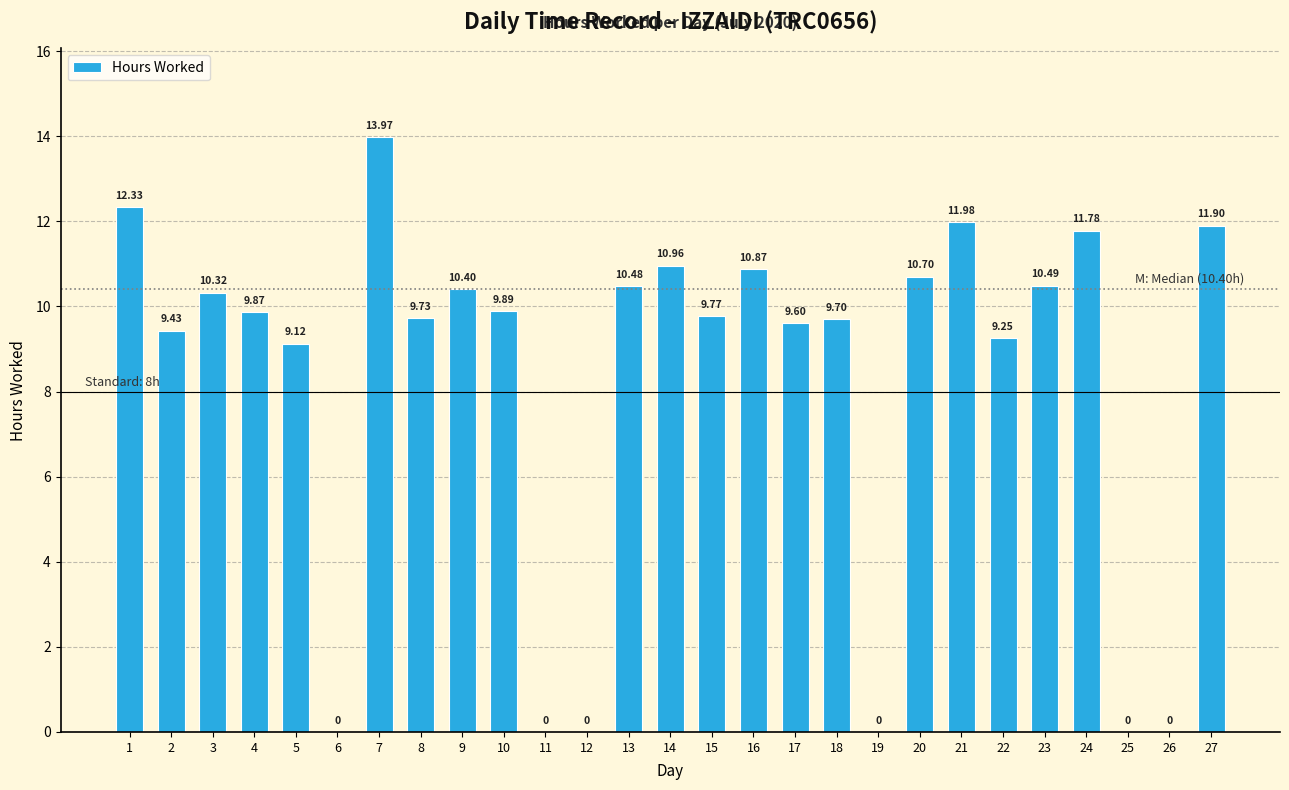

The chart shows a value of 3.8 at 15. True or false?

False